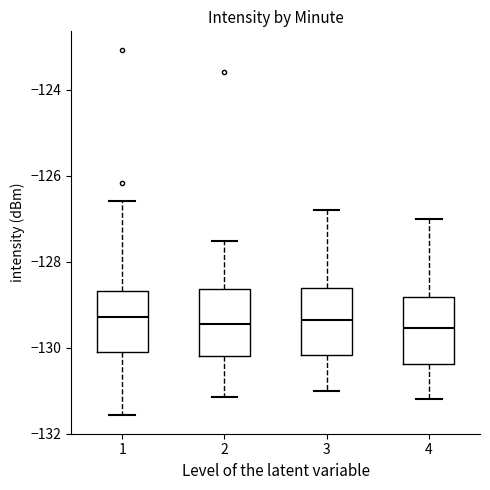

Reading left to right, transcribe this box plot: for each box, give where its median line is, the range the box spans, and where its two whiskers end, as read against the y-axis. The values are not printed on the chart, so give them approximately, as read against the axis.

1: median -129.2, box -130.2 to -128.6, whiskers -131.6 to -126.6
2: median -129.4, box -130.2 to -128.6, whiskers -131.2 to -127.6
3: median -129.4, box -130.2 to -128.6, whiskers -131.0 to -126.8
4: median -129.6, box -130.4 to -128.8, whiskers -131.2 to -127.0